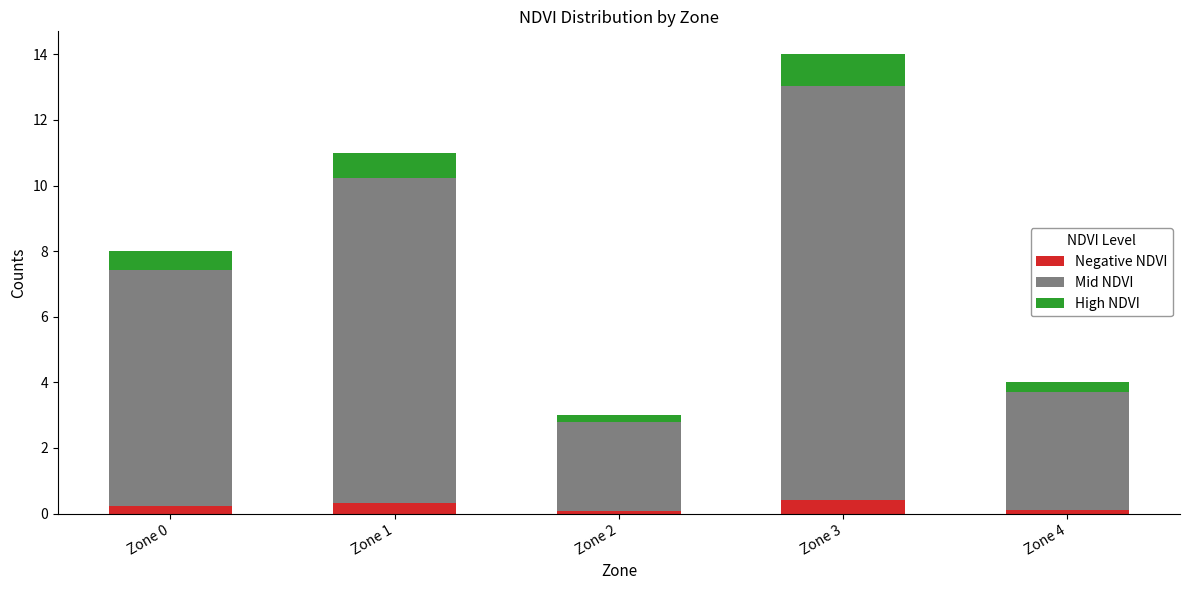

What is the highest value of the Negative NDVI series?

0.4